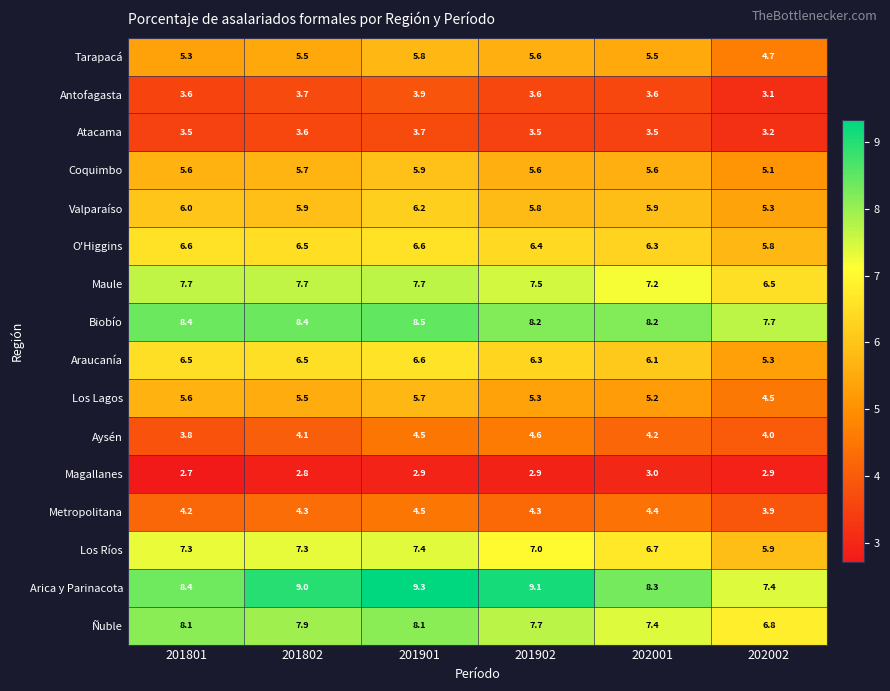

The value of Antofagasta at 201802 is 5.6. True or false?

False